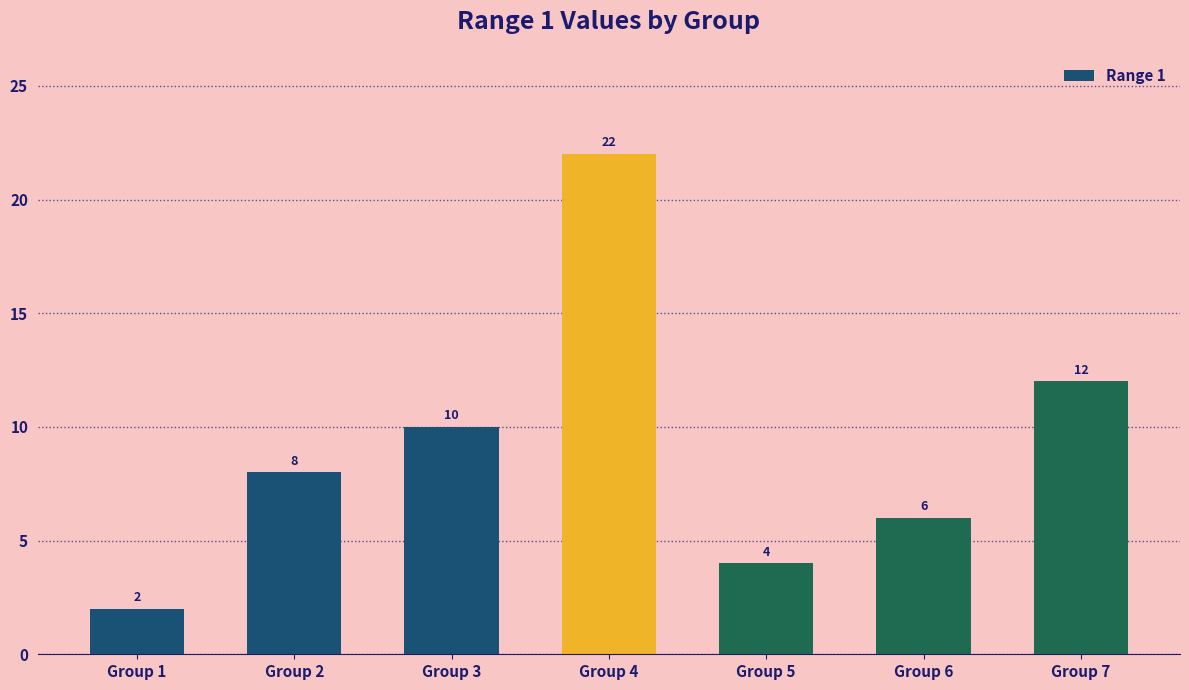

Approximately how many times larger is the value at Group 4 compared to Group 5?

5.5